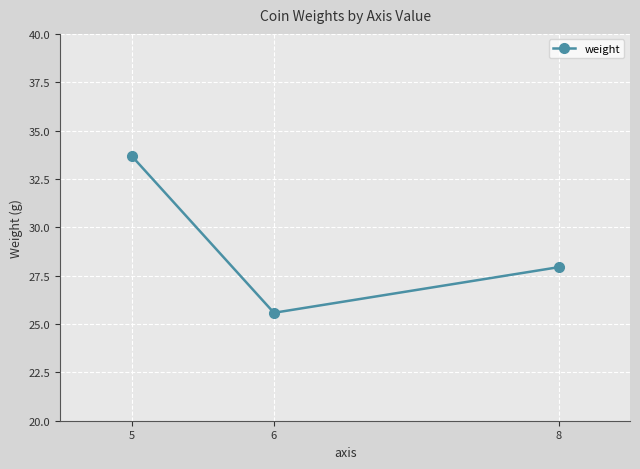

What is the sum of all values?

87.2